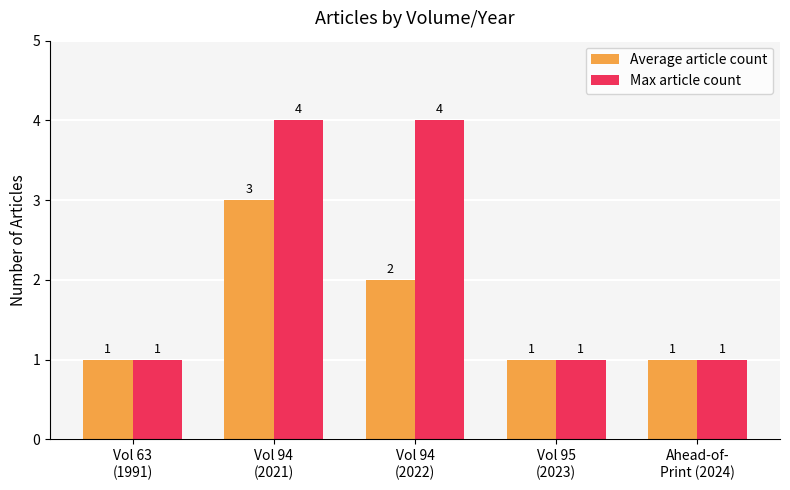

Where is Average article count nearest to the value 2?

Vol 94
(2022)